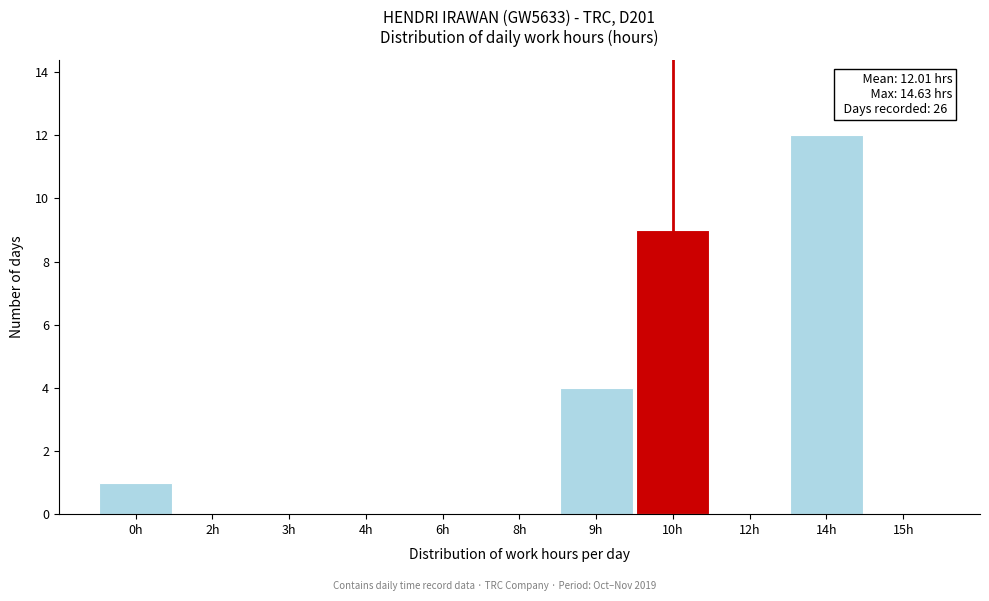

Reading left to right, extract all data points from this chart.

0h=1	2h=0	3h=0	4h=0	6h=0	8h=0	9h=4	10h=9	12h=0	14h=12	15h=0